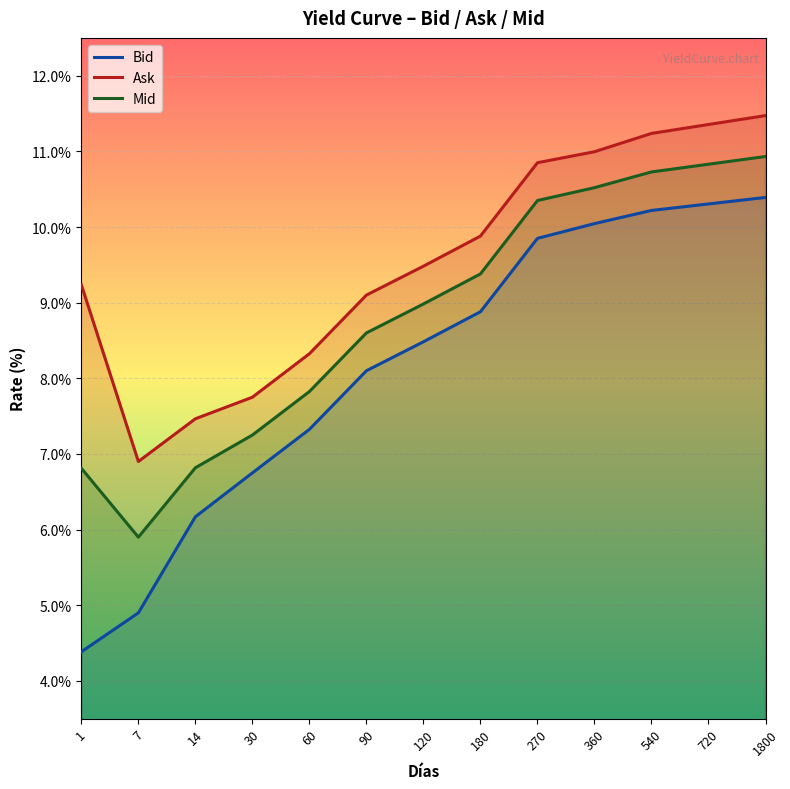

What is the difference between the highest and lowest values at 270?

1.0